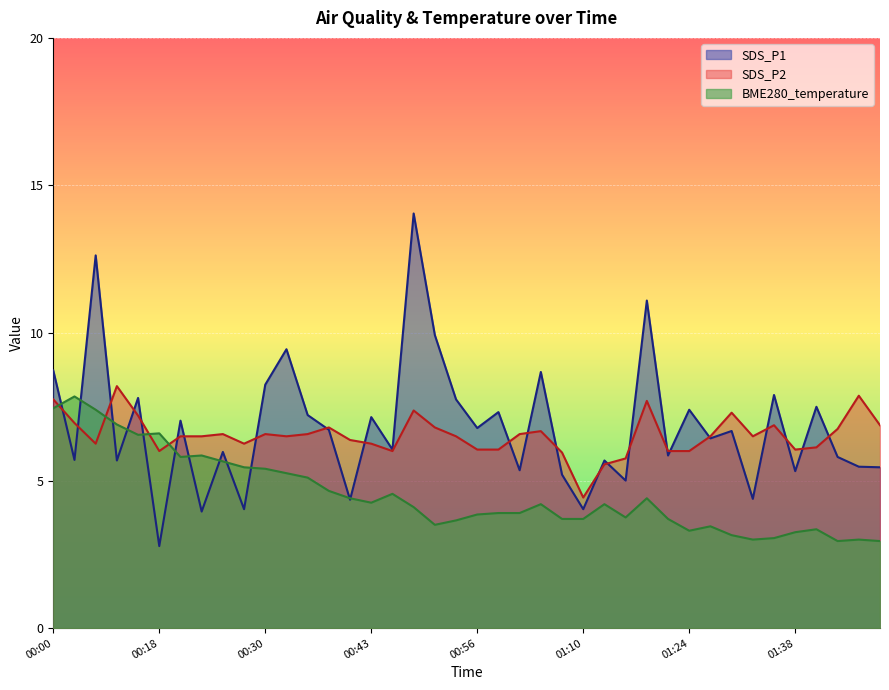

What is the sum of the BME280_temperature values at 00:56 and 00:46?

8.4